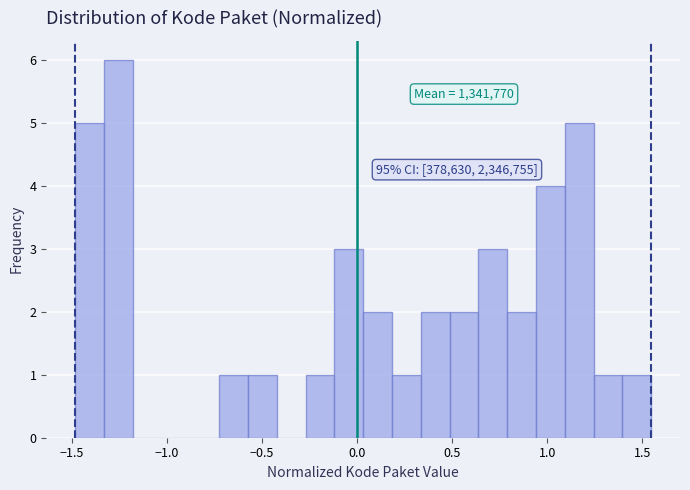

Read against the x-axis, roughly where is the centre of the tallest bar?

-1.25